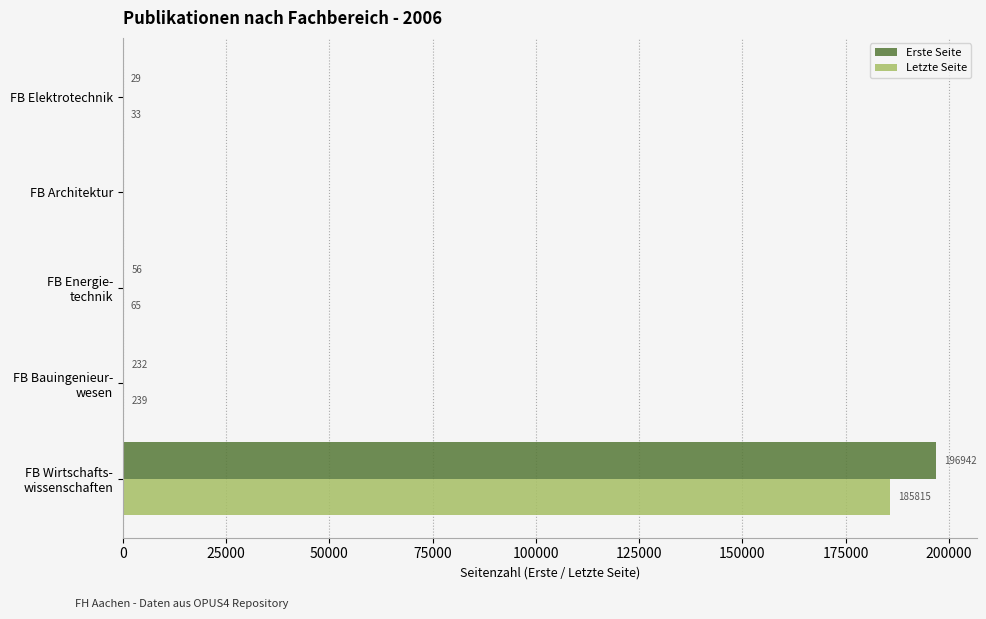

What are all the series names shown in the legend?

Erste Seite, Letzte Seite